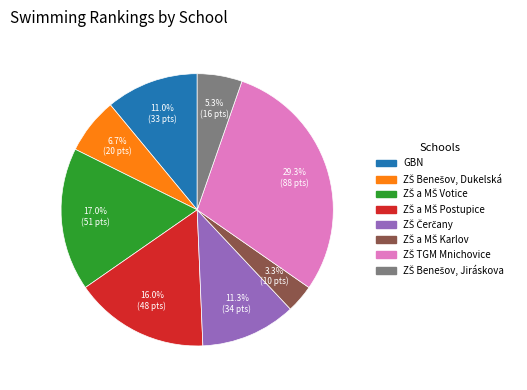

Is there any slice that represents more than half of the pie?

No